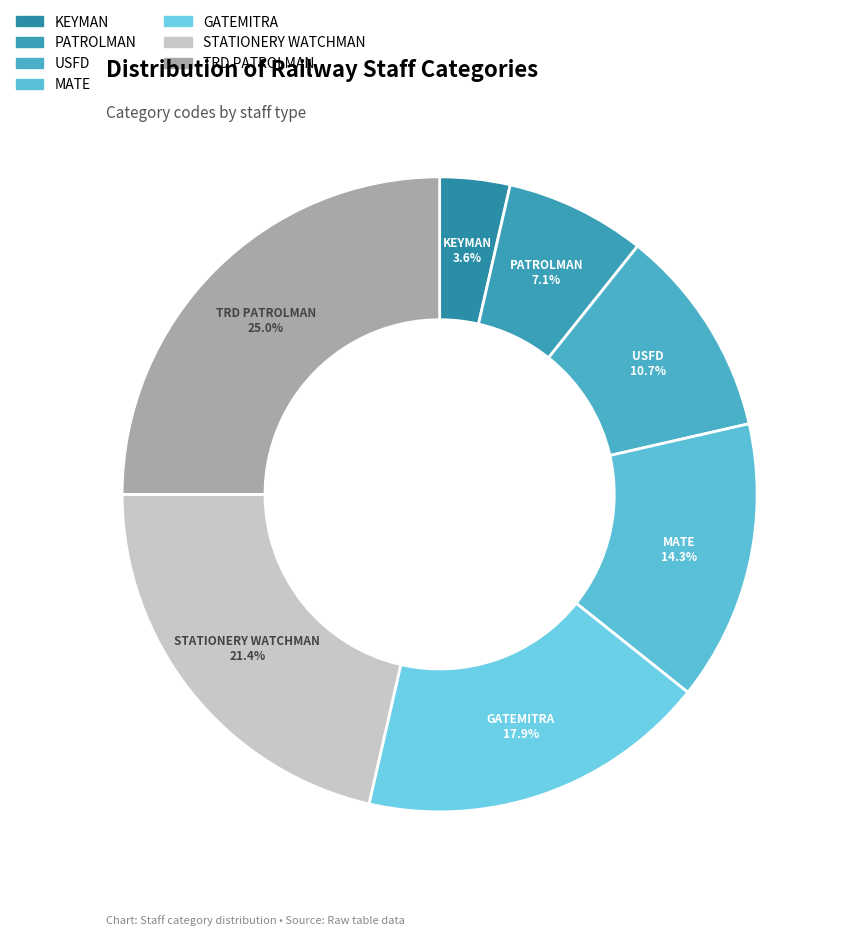

To the nearest percent, what is the difference between the PATROLMAN and USFD slice percentages?

4%